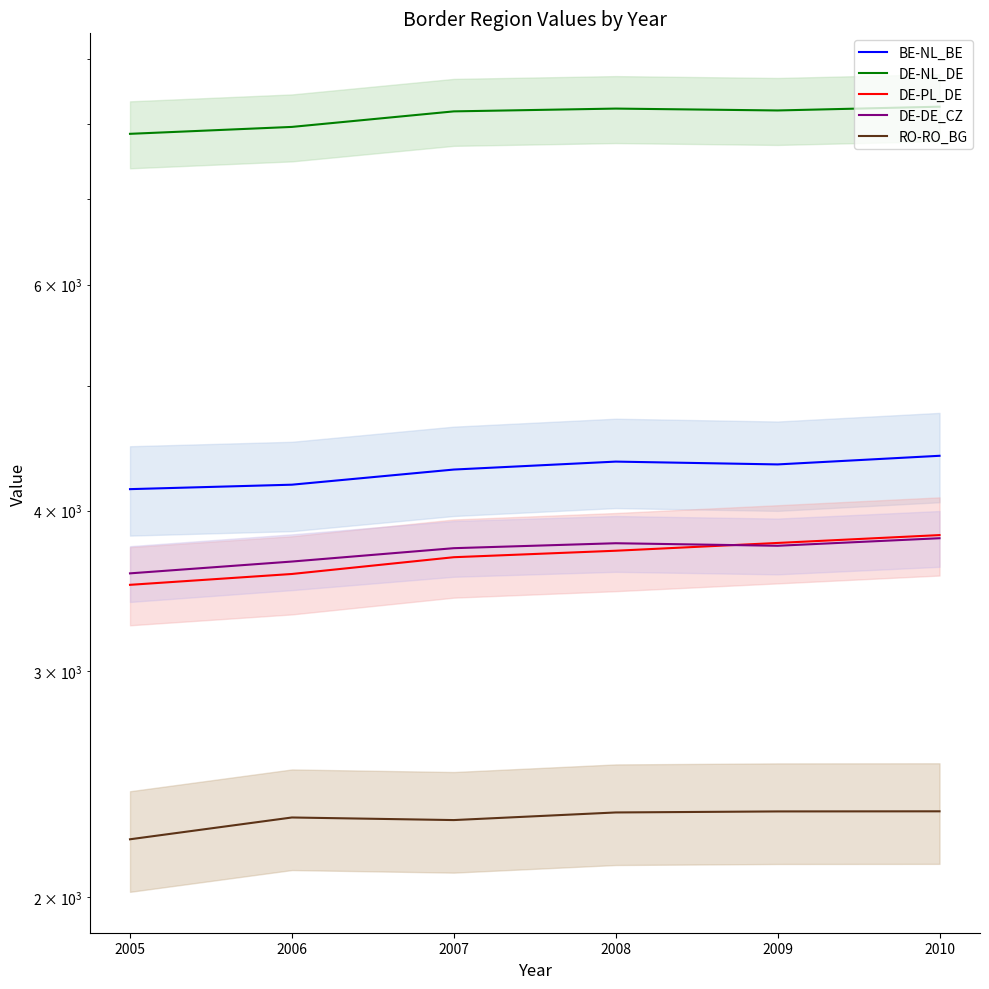

Is it true that RO-RO_BG equals 2295.3 at 2007?

True